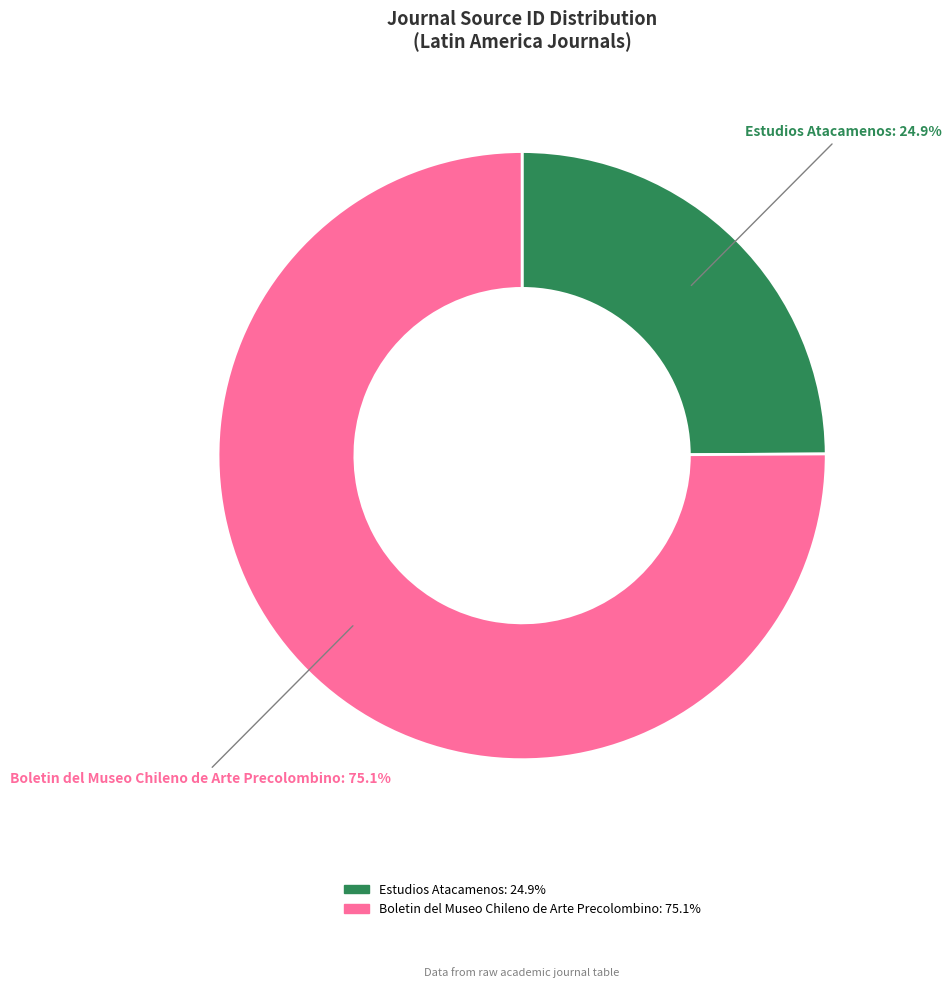

What percentage is NOT represented by Estudios Atacamenos?

75.1%